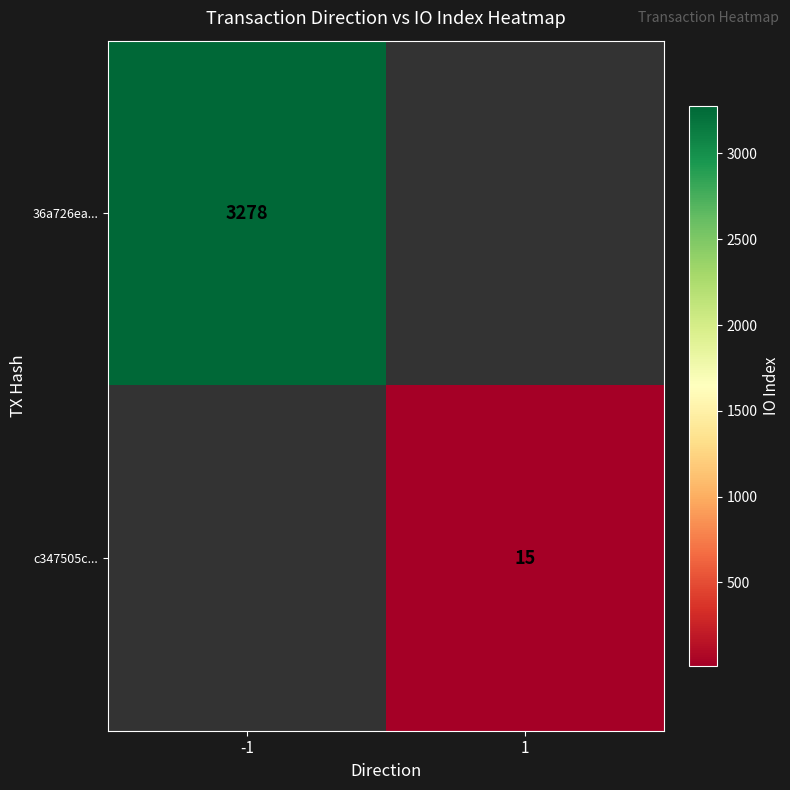

Between 1 and -1, which is larger?

-1